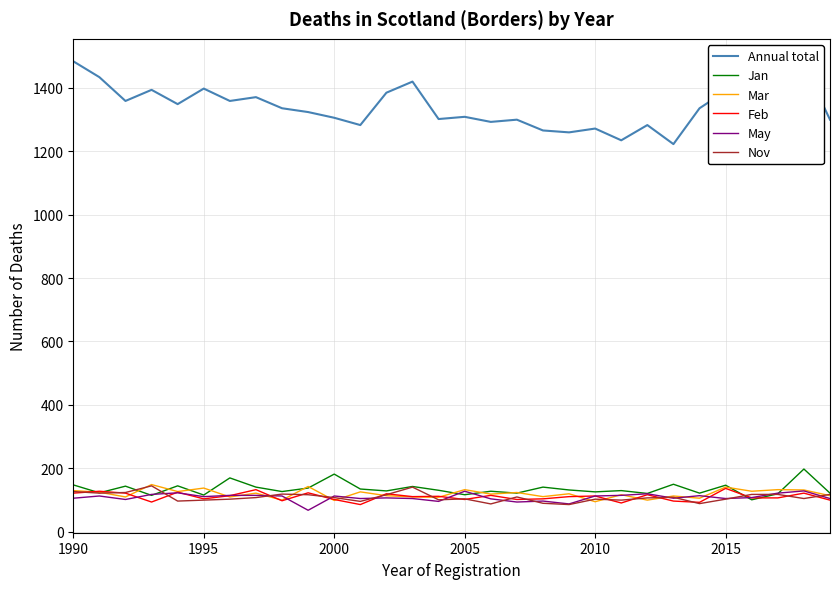

Is this an area chart (filled region under the line)?

No